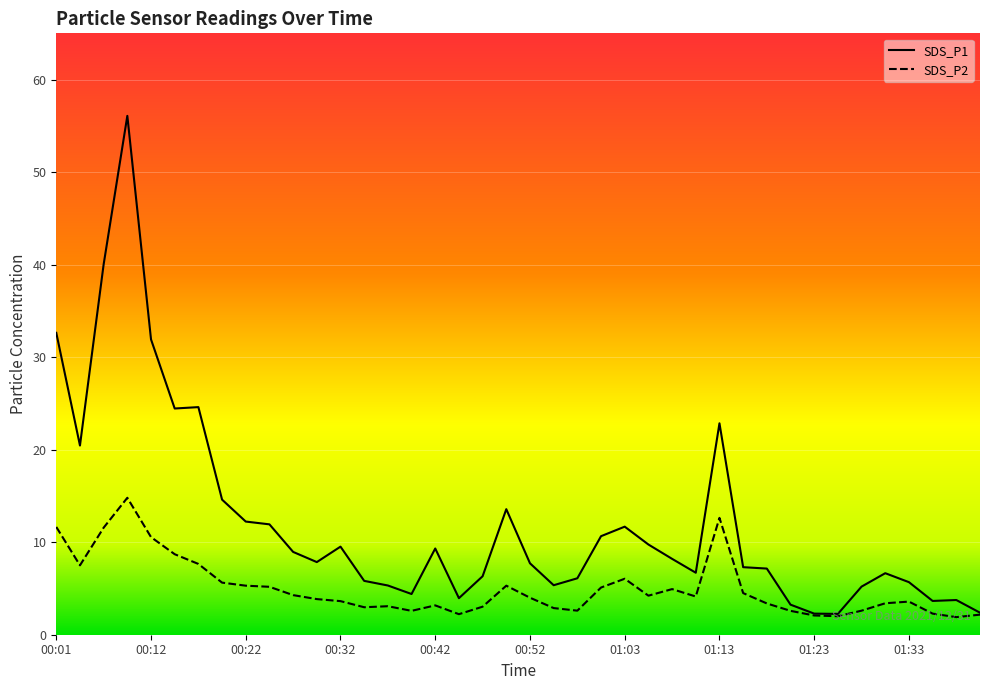

Where is SDS_P2 nearest to the value 8?

00:17